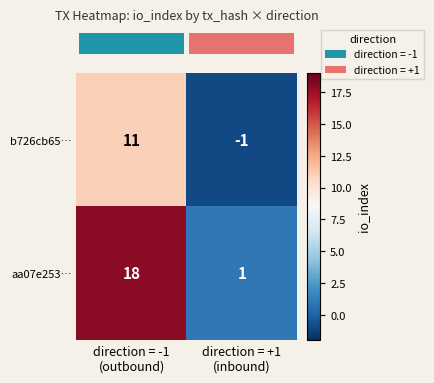

What is the difference between the maximum and minimum values in the b726cb65… series?

12